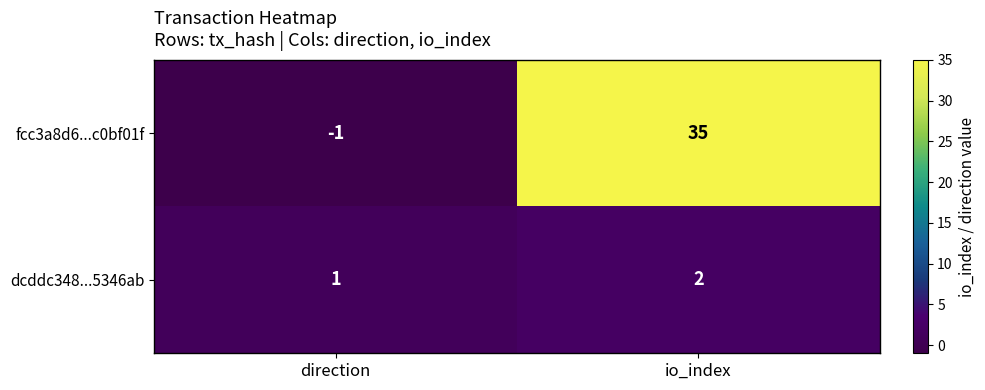

At which label is dcddc348...5346ab closest to 1?

direction